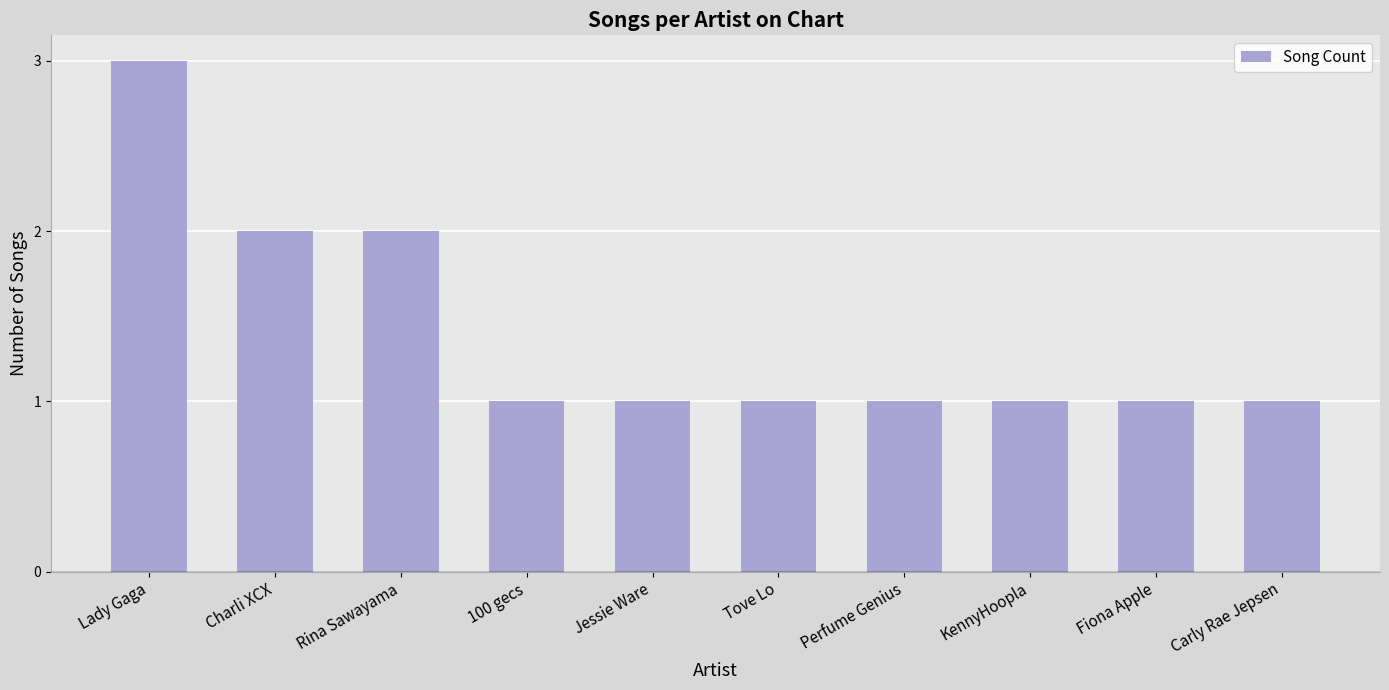

Approximately how many times larger is the value at Perfume Genius compared to Lady Gaga?

0.3